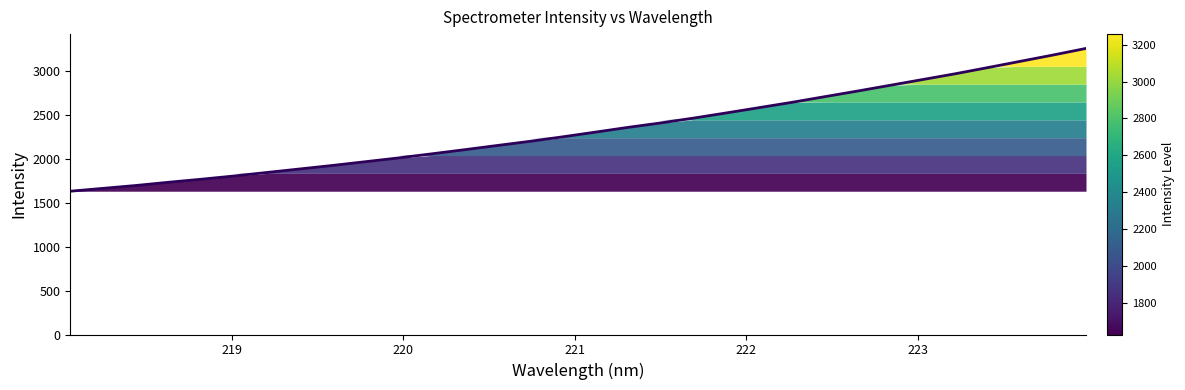

The chart shows a value of 1006.1 at 15. True or false?

False